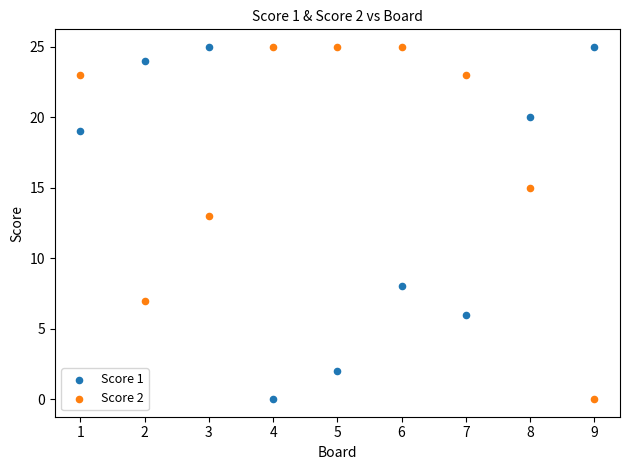

What are all the series names shown in the legend?

Score 1, Score 2